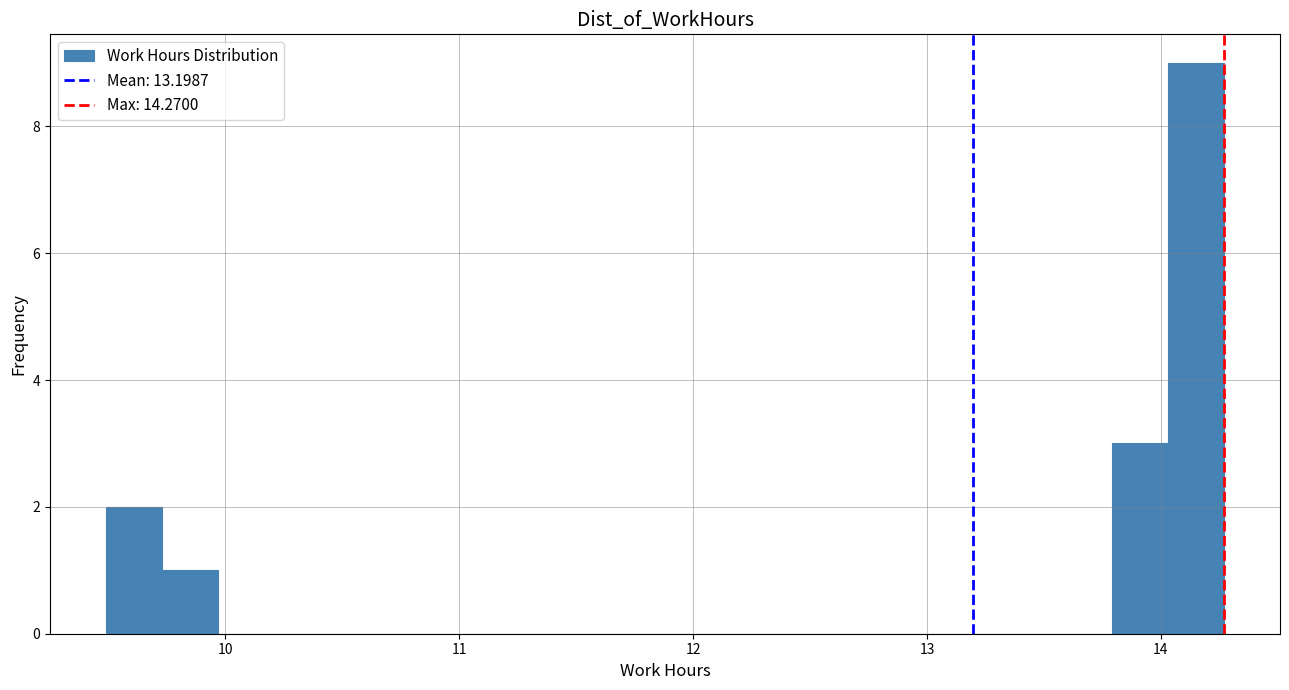

Read against the x-axis, roughly where is the centre of the tallest bar?

14.2